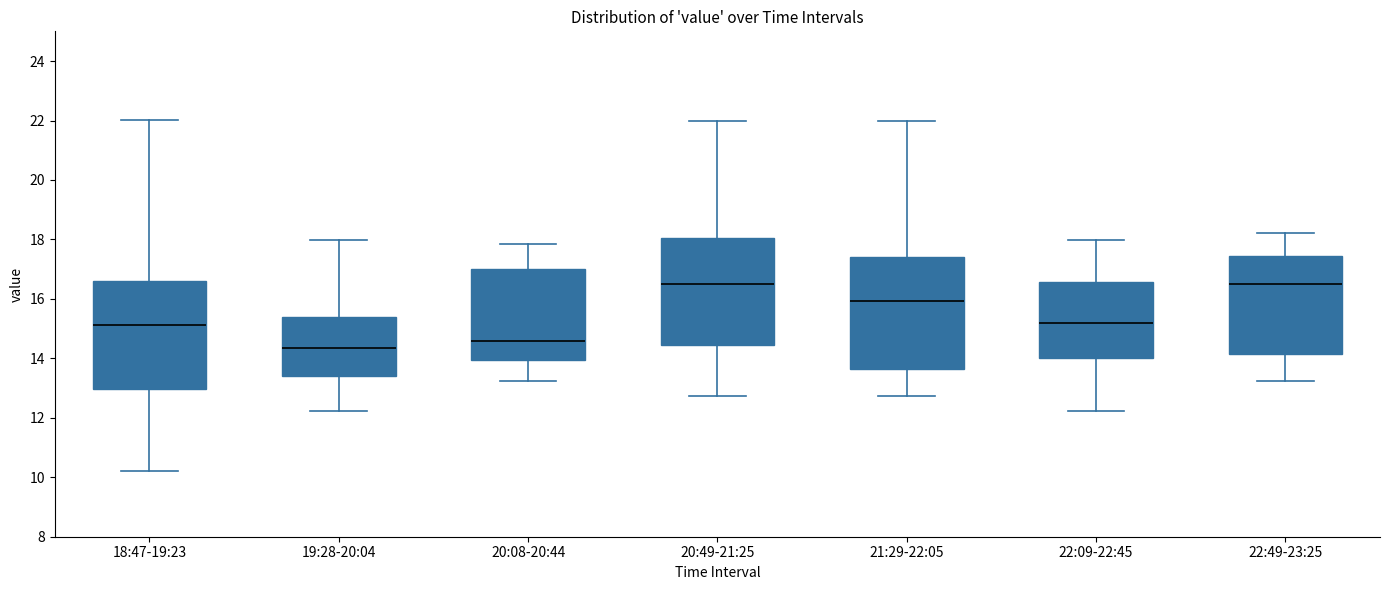

Reading left to right, read every box against the y-axis: the position of its median line, the range the box covers, and the ends of its whiskers. The values are not printed on the chart, so give them approximately, as read against the axis.

18:47-19:23: median 15.2, box 13.0 to 16.6, whiskers 10.2 to 22.0
19:28-20:04: median 14.4, box 13.4 to 15.4, whiskers 12.2 to 18.0
20:08-20:44: median 14.6, box 14.0 to 17.0, whiskers 13.2 to 17.8
20:49-21:25: median 16.6, box 14.4 to 18.0, whiskers 12.8 to 22.0
21:29-22:05: median 16.0, box 13.6 to 17.4, whiskers 12.8 to 22.0
22:09-22:45: median 15.2, box 14.0 to 16.6, whiskers 12.2 to 18.0
22:49-23:25: median 16.6, box 14.2 to 17.4, whiskers 13.2 to 18.2